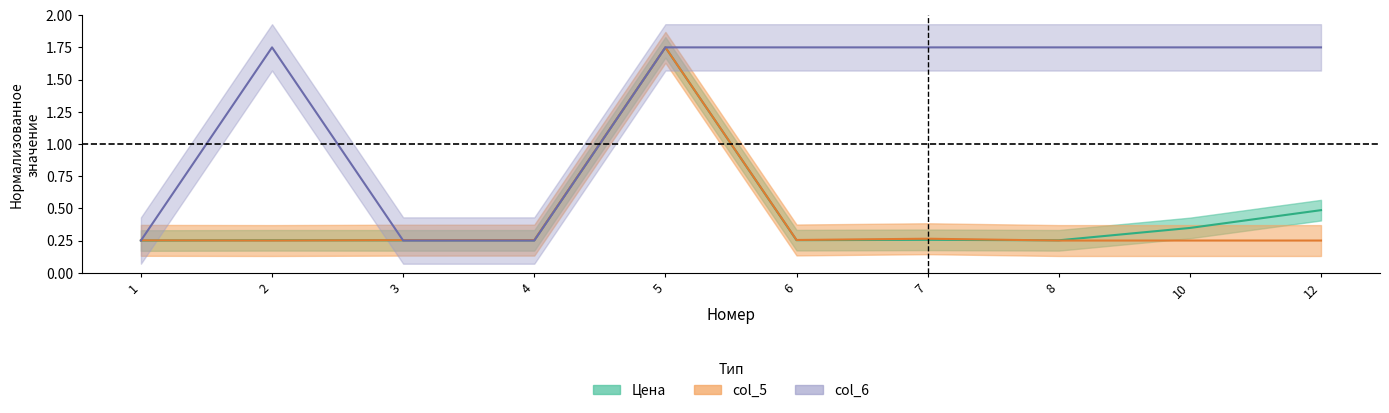

What is the value of the Цена point at the 7th from the left?

0.3